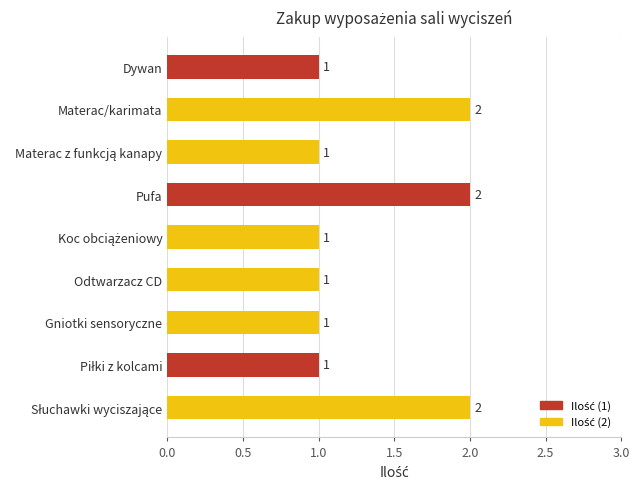

Between Odtwarzacz CD and Materac/karimata, which is larger?

Materac/karimata